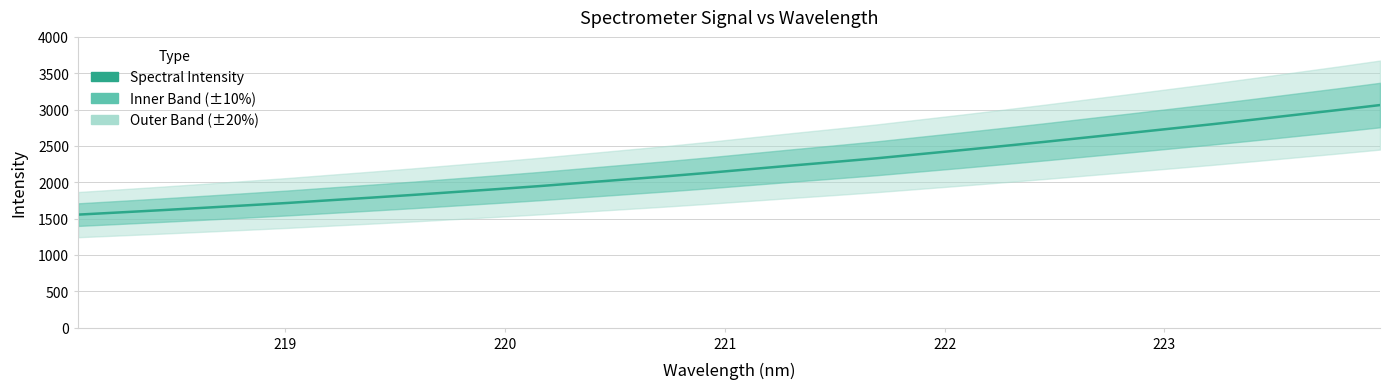

How many data points are less than 2180?

16